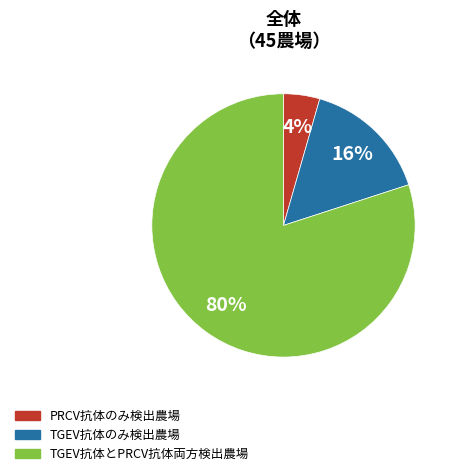

Which slice is the smallest?

PRCV抗体のみ検出農場